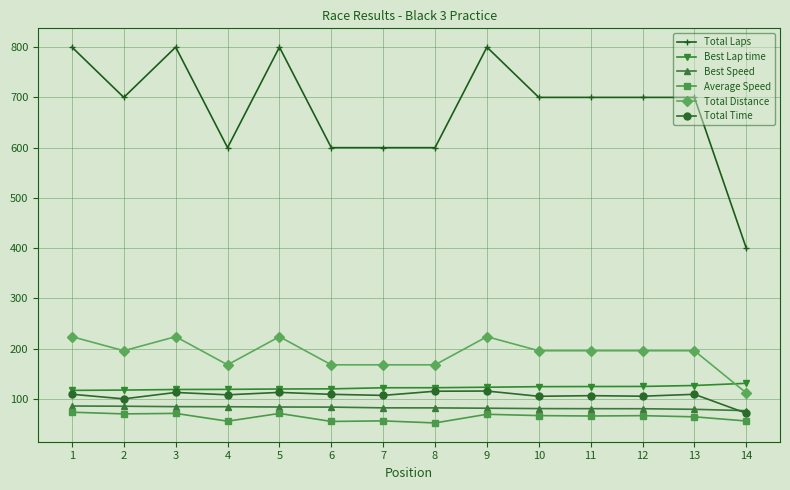

True or false: Total Laps and Total Distance intersect in this chart.

False